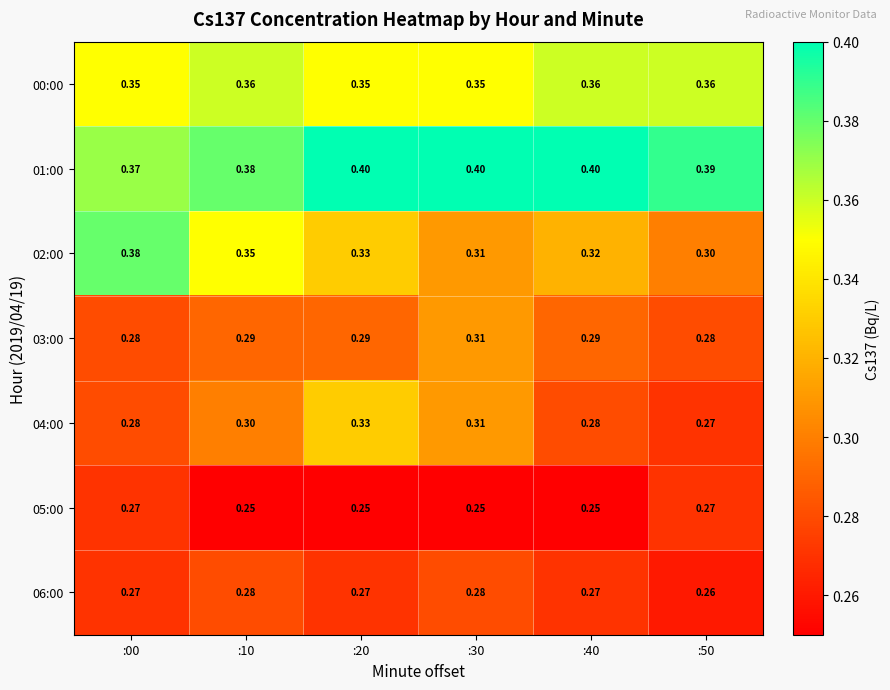

Is the value of 00:00 at :20 greater than the value of 06:00 at :20?

Yes